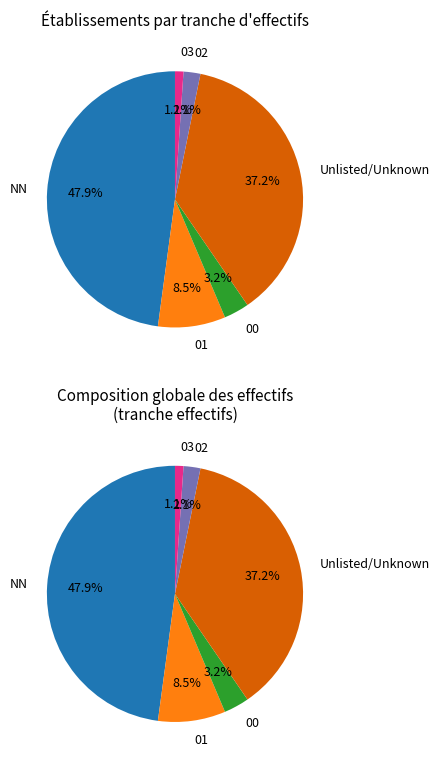

To the nearest percent, what is the combined percentage of NN and 00?

51%